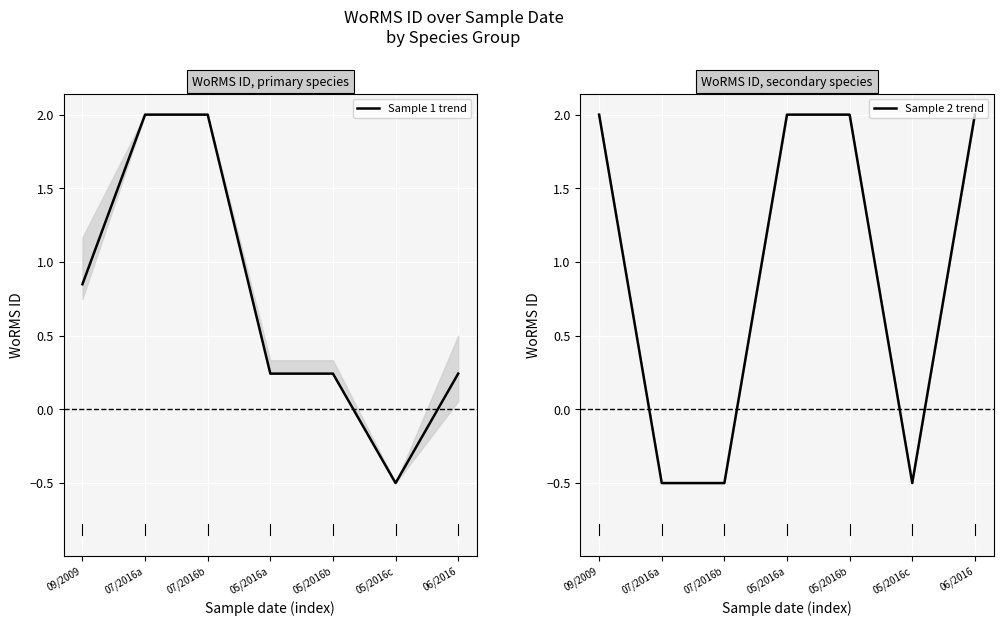

What is the average value of the Sample 2 trend series?

0.9